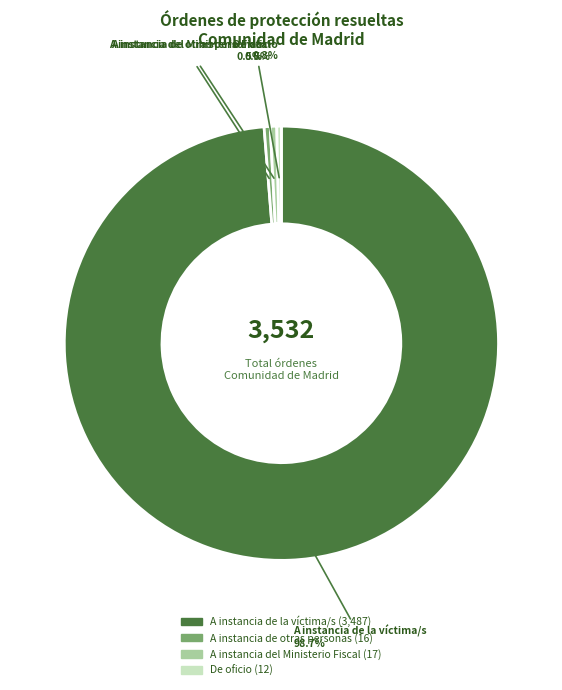

Is there a majority slice in this chart?

Yes